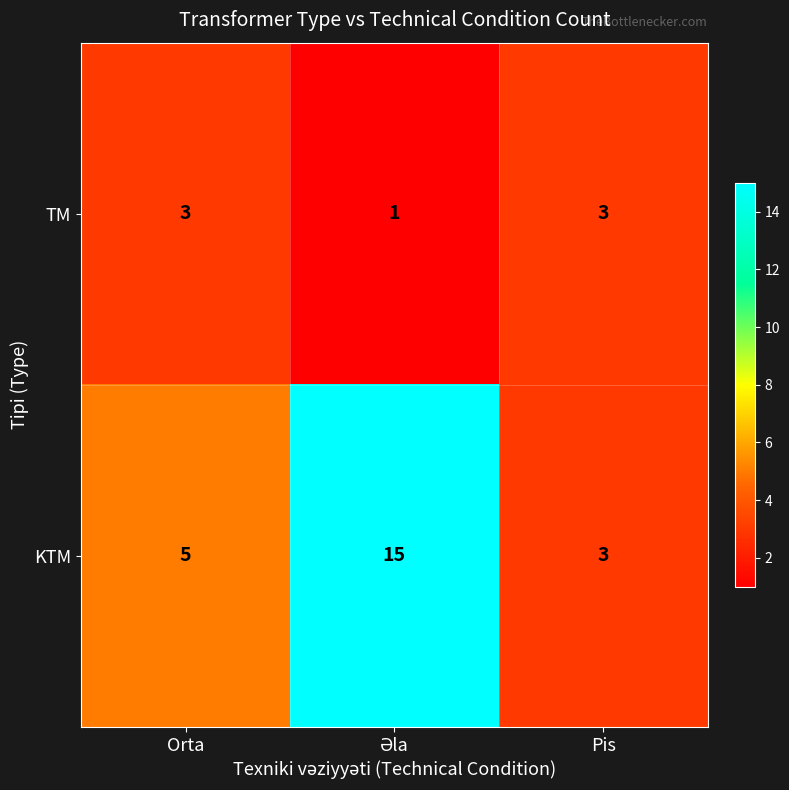

Reading left to right, extract all data points from this chart.

TM: 3	1	3
KTM: 5	15	3